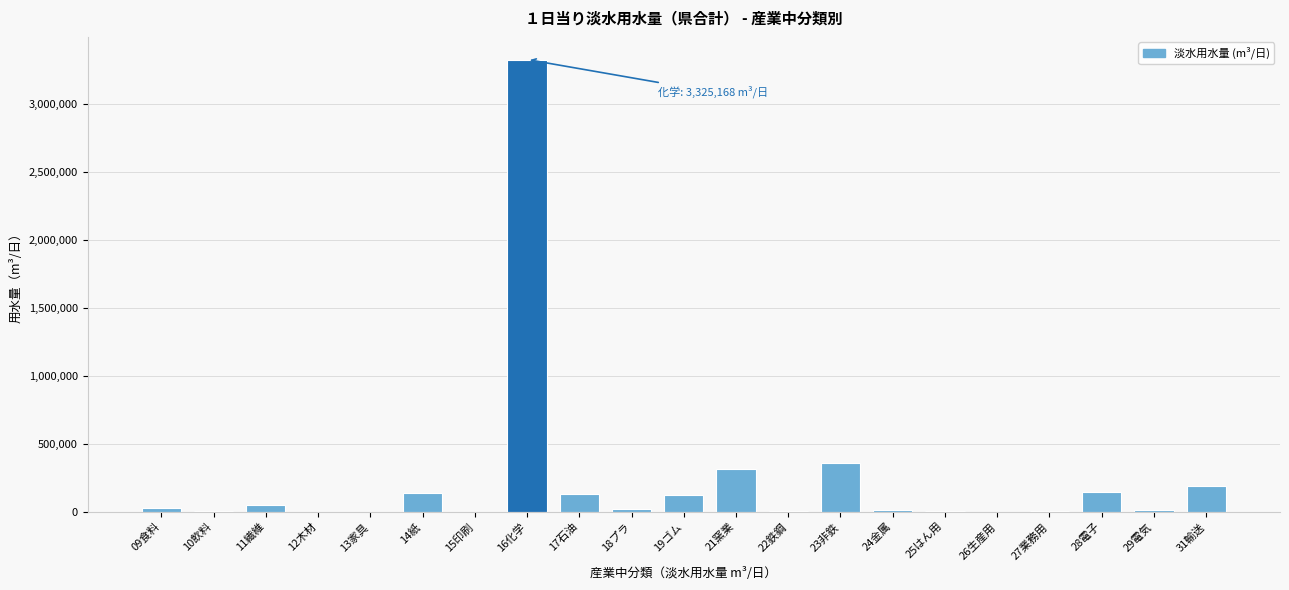

What is the maximum value shown in the chart?

3325168